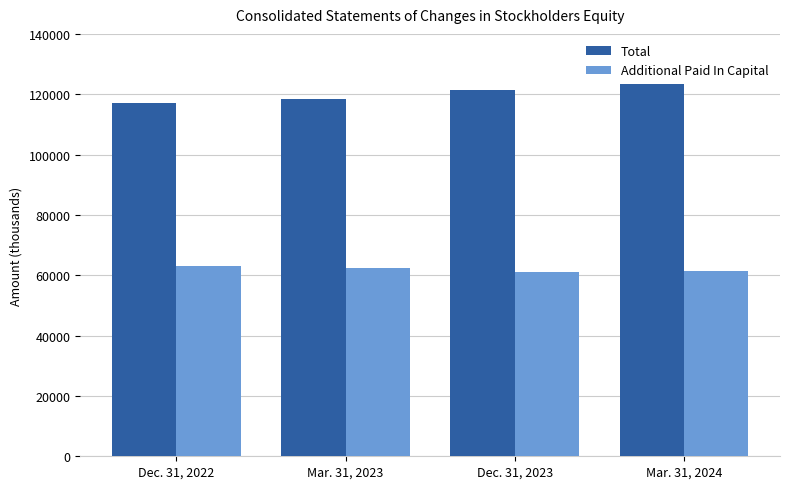

What are all the series names shown in the legend?

Total, Additional Paid In Capital